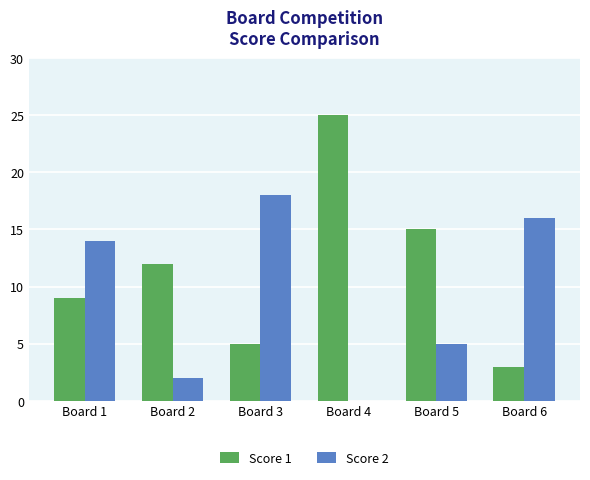

Which series changed the most between Board 1 and Board 6?

Score 1